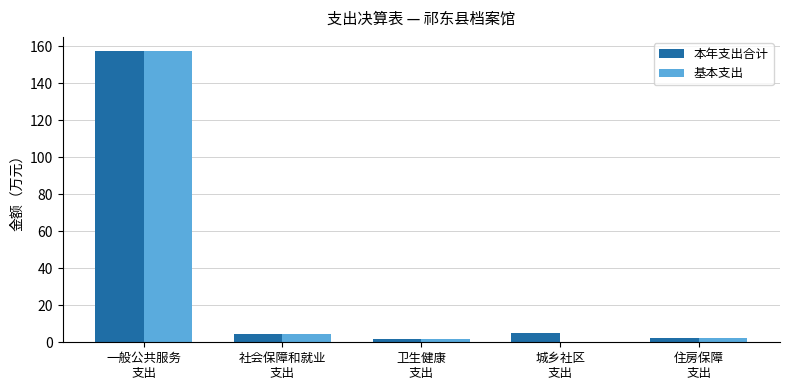

How many data points in 基本支出 are above 2?

3